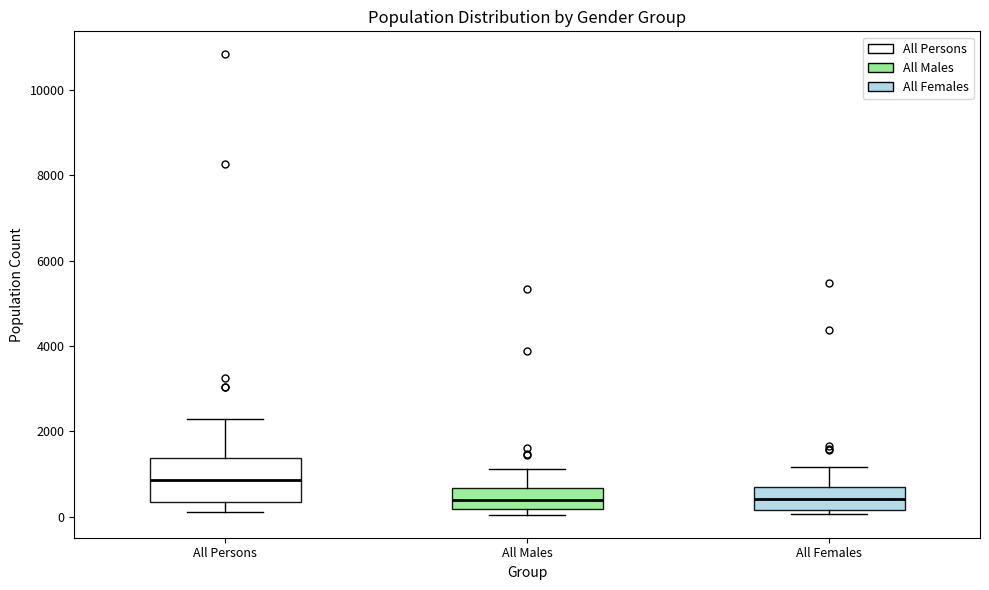

Where is the upper edge of the box for All Persons on the y-axis? The values are not printed on the chart, so give them approximately, as read against the axis.

1400